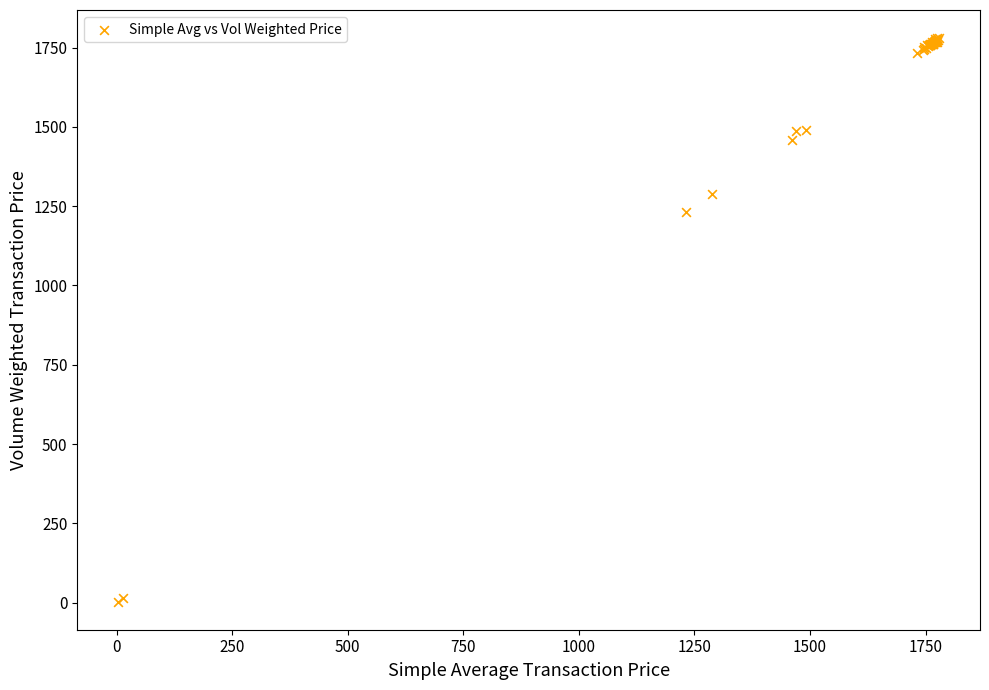

What Y value in the scatter plot is closest to 891?

1231.0